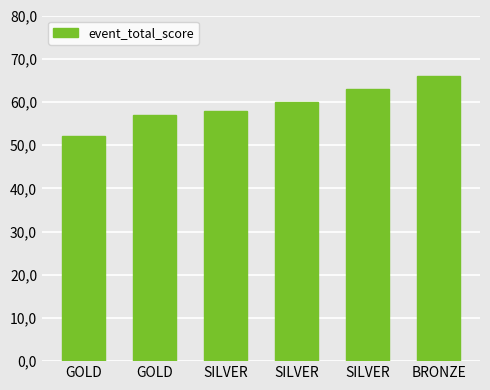

Where is the data nearest to the value 59?

SILVER